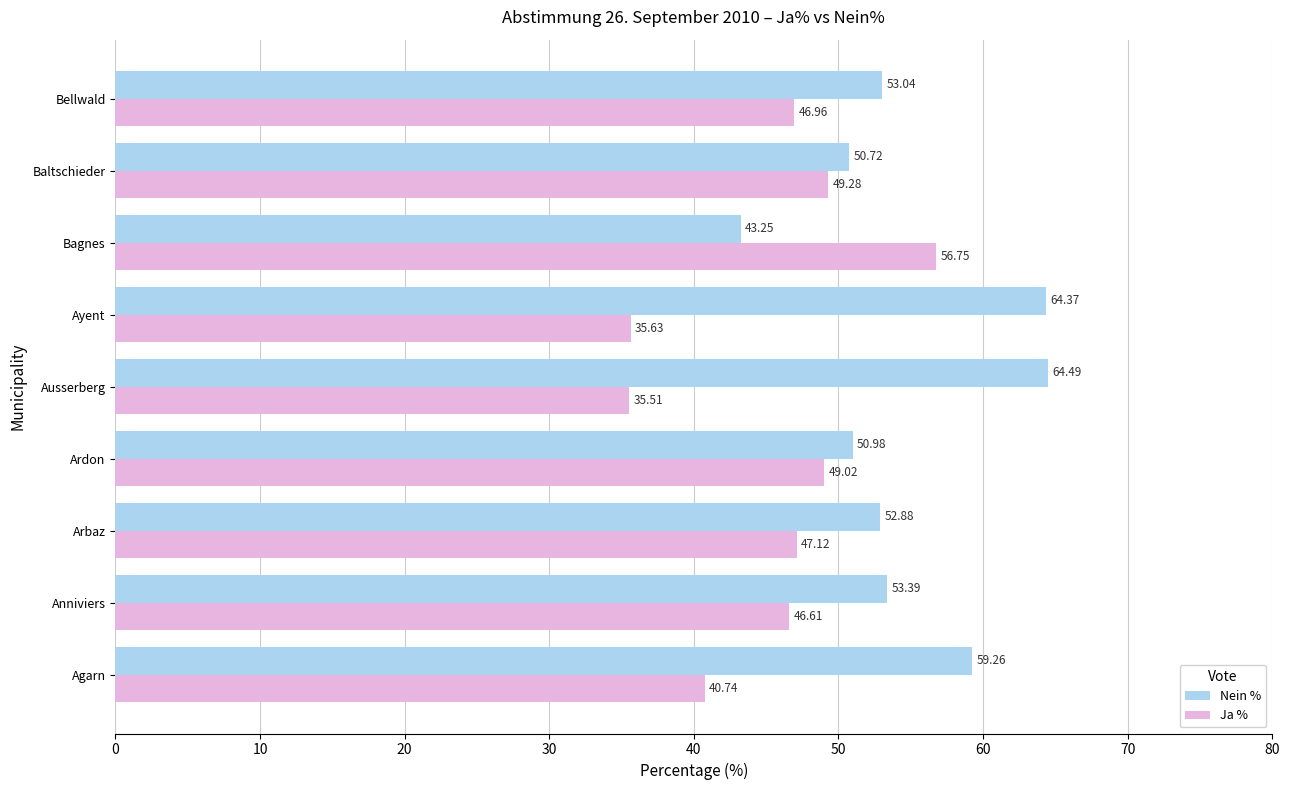

At how many categories does at least one series exceed 54?

4